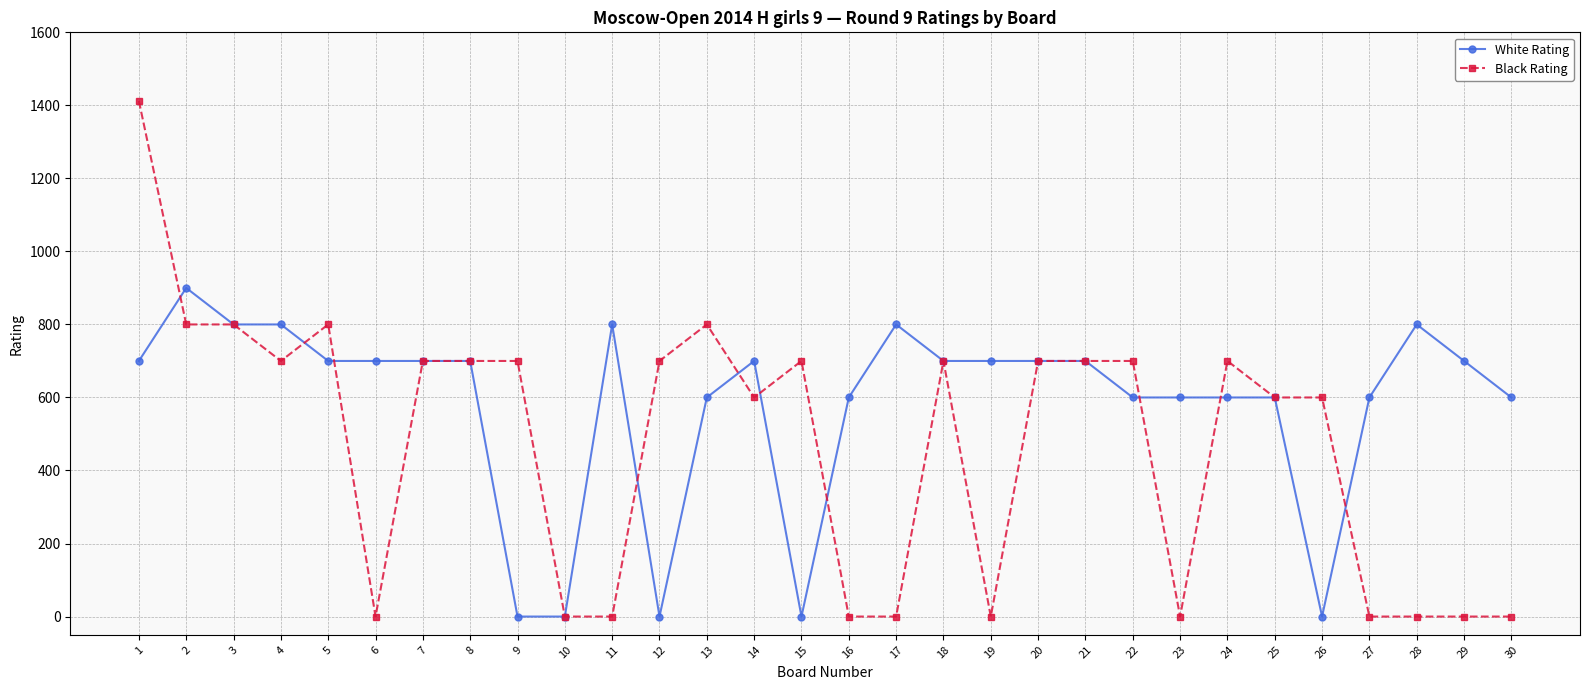

Rank the series by their average value, from lowest to highest.

Black Rating, White Rating